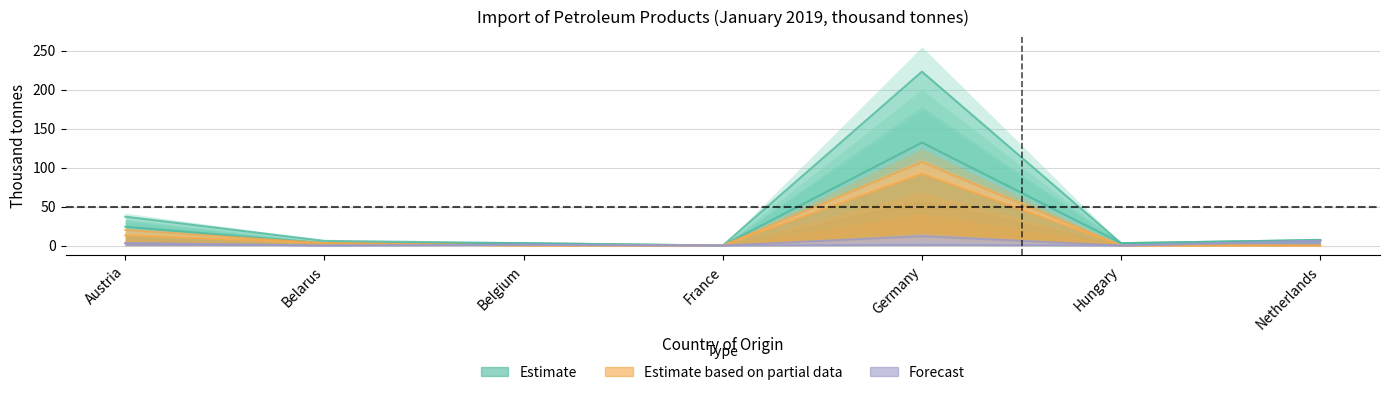

Rank the categories by value from lowest to highest.

France, Belarus, Belgium, Hungary, Netherlands, Austria, Germany